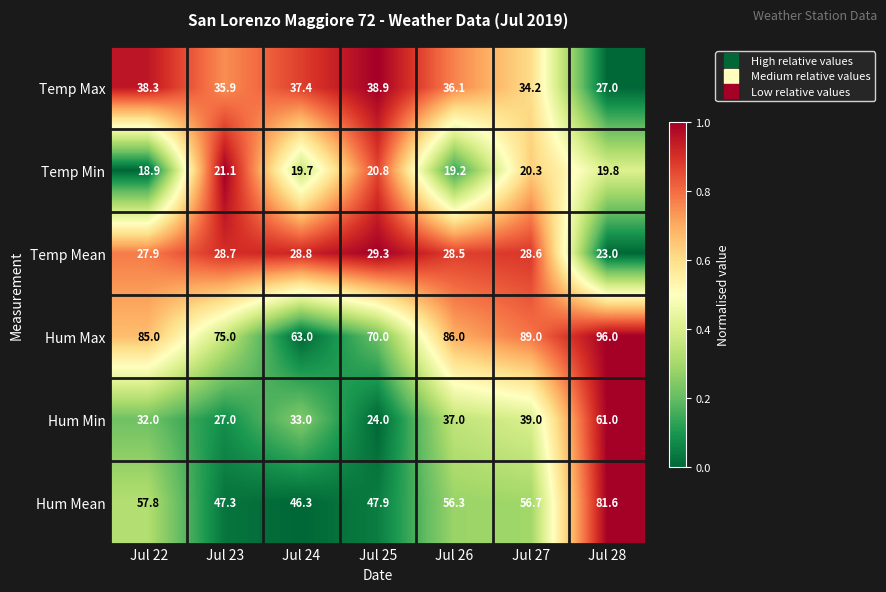

What is the difference between the maximum and second lowest values in the Hum Mean series?

34.3